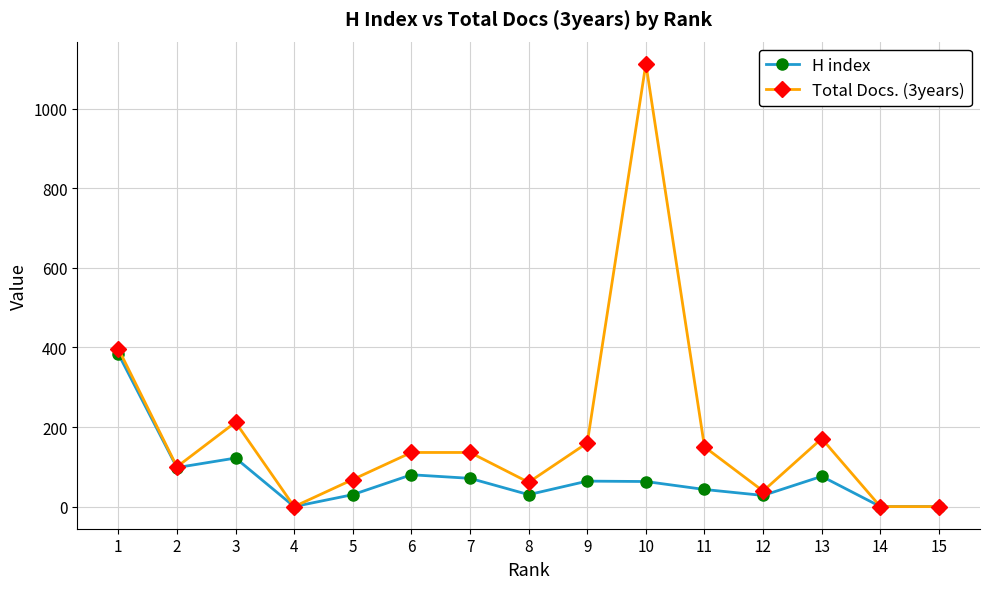

How many lines are shown in the chart?

2